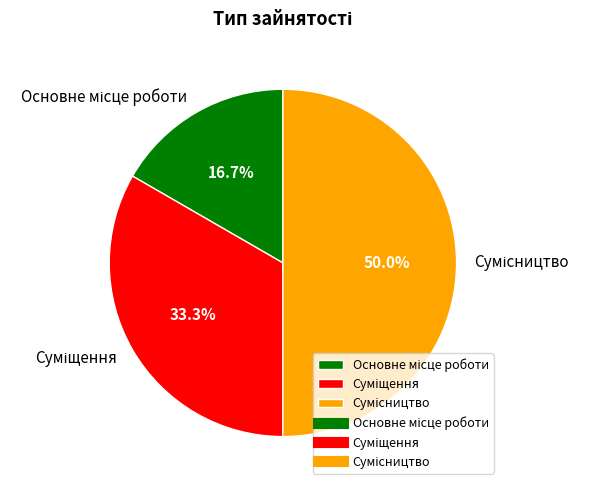

What is the smallest slice in the pie chart?

Основне місце роботи